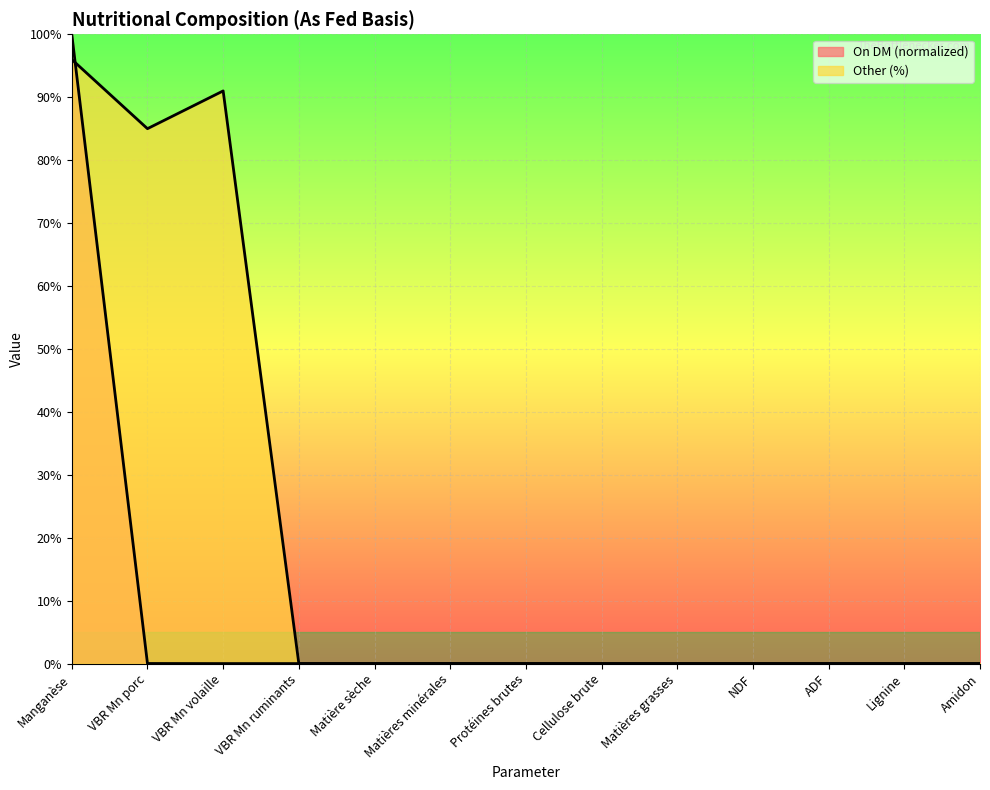

Reading right to left, list all the values displayed in this chart.

On DM: Amidon=0.0	Lignine=0.0	ADF=0.0	NDF=0.0	Matières grasses=0.0	Cellulose brute=0.0	Protéines brutes=0.0	Matières minérales=0.0	Matière sèche=0.0	VBR Mn ruminants=0.0	VBR Mn volaille=0.0	VBR Mn porc=0.0	Manganèse=100.0
Other (%): Amidon=0.0	Lignine=0.0	ADF=0.0	NDF=0.0	Matières grasses=0.0	Cellulose brute=0.0	Protéines brutes=0.0	Matières minérales=0.0	Matière sèche=0.0	VBR Mn ruminants=0.0	VBR Mn volaille=91.0	VBR Mn porc=85.0	Manganèse=96.0